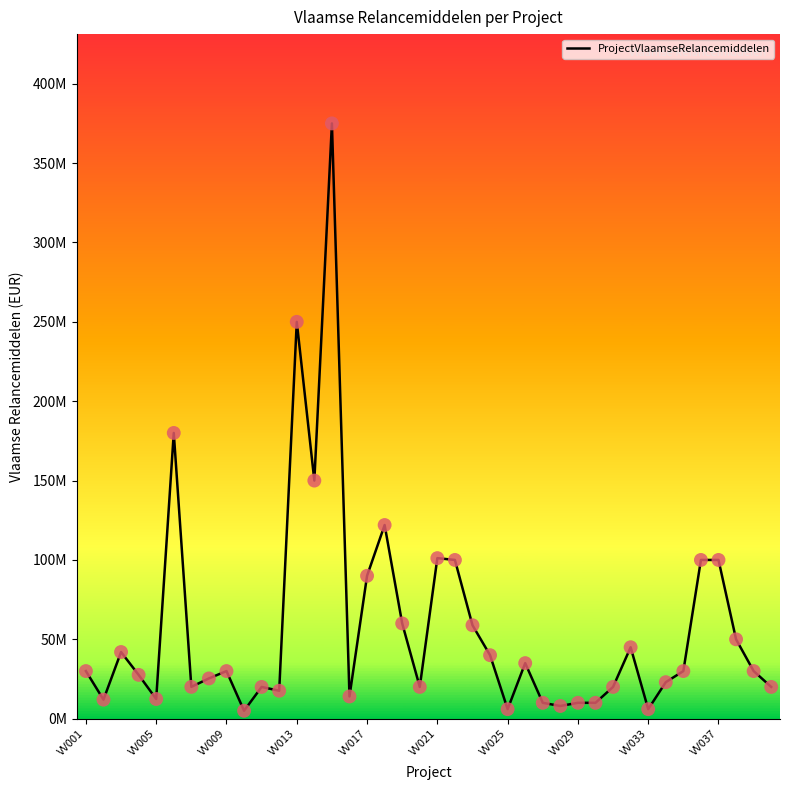

Is this an area chart (filled region under the line)?

No